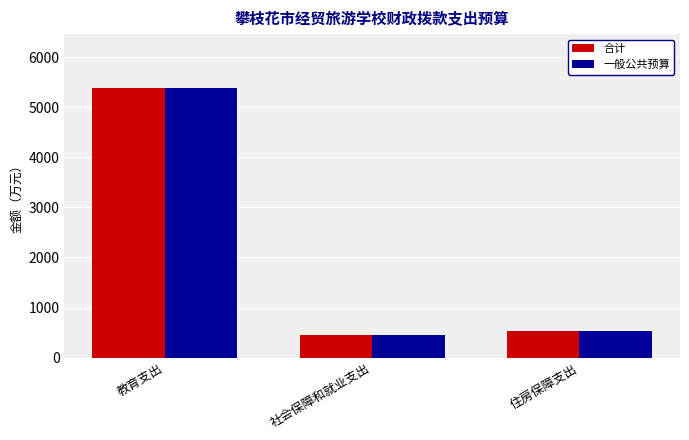

Is it true that 合计 equals 532.0 at 住房保障支出?

True